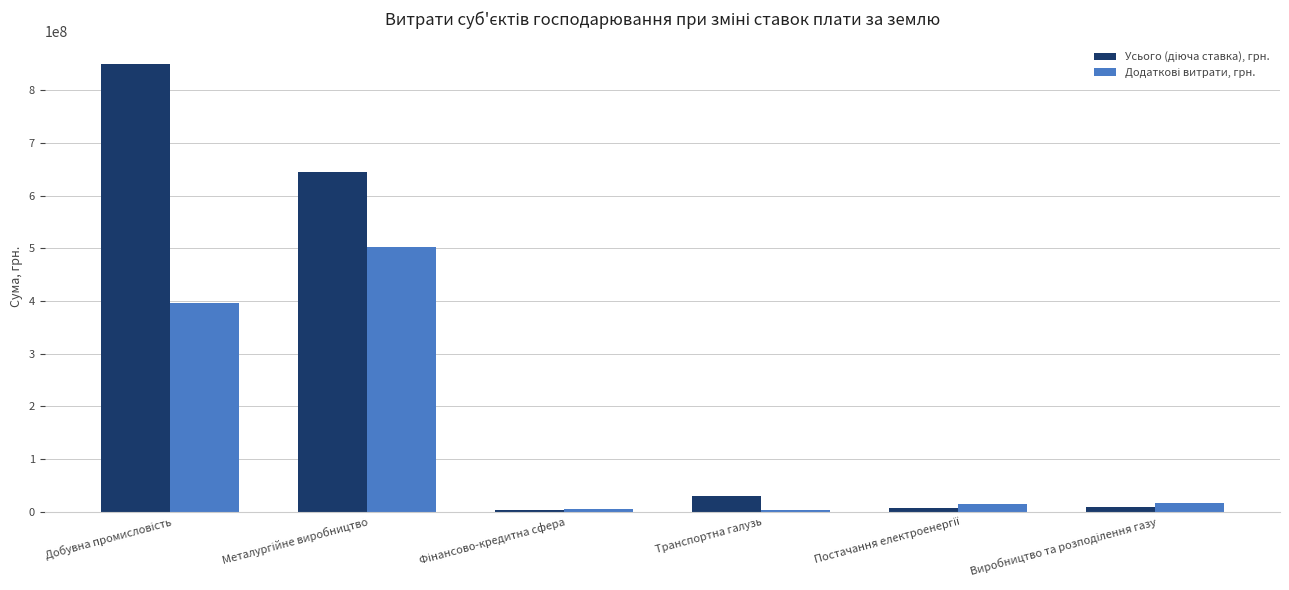

Are the bars horizontal?

No